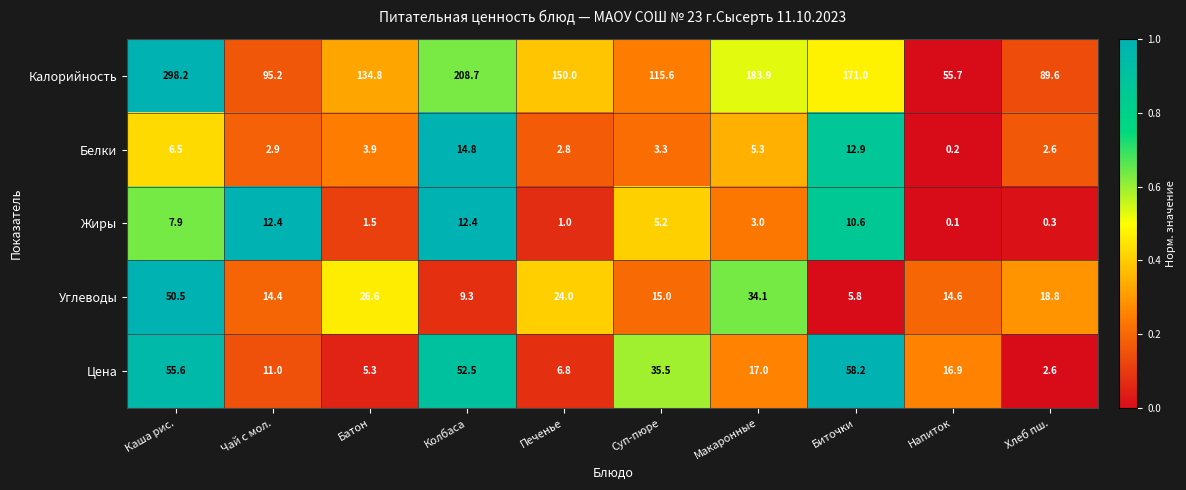

What is the difference between the Углеводы values at Батон and Печенье?

2.6